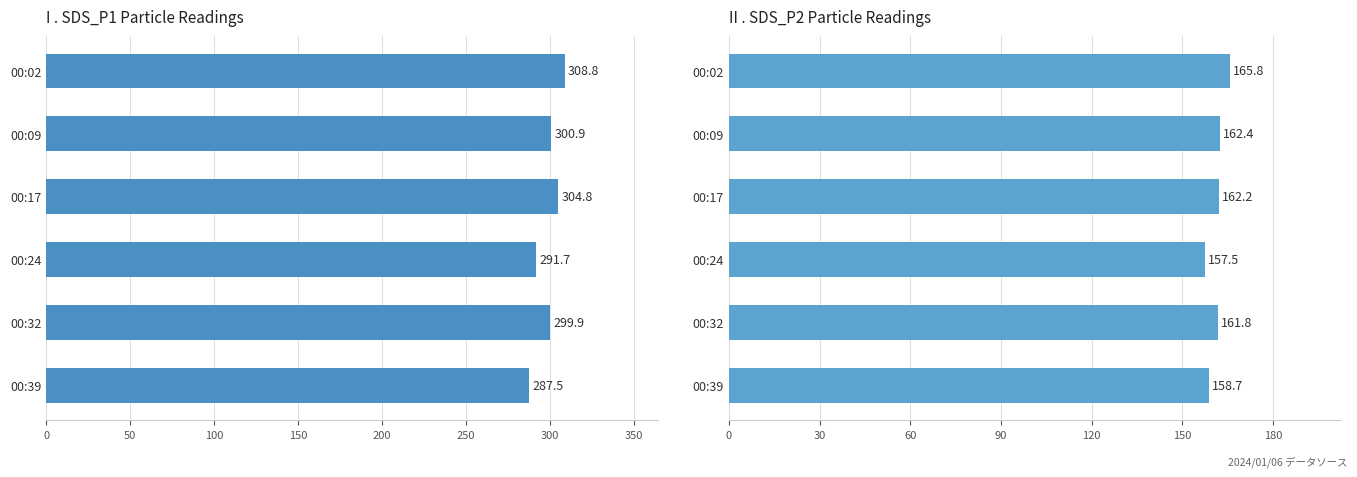

List the series in order of their peak value, highest first.

SDS_P1, SDS_P2